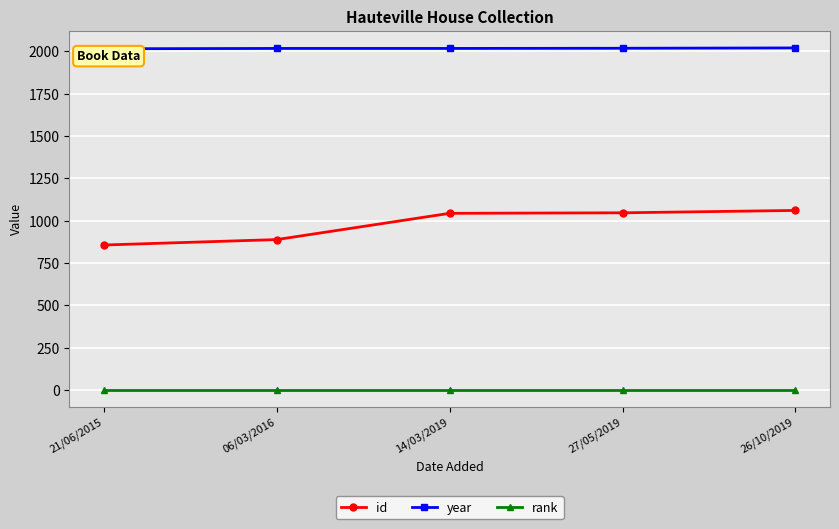

What is the maximum value for year?

2019